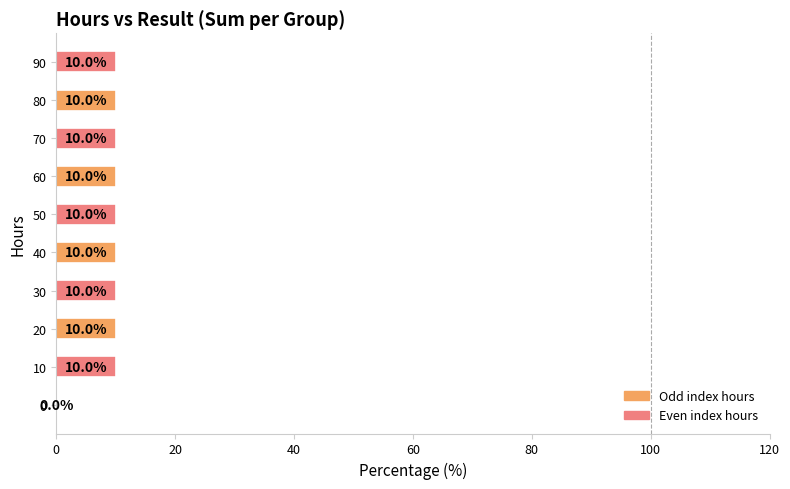

Count the values in the range 10 to 11.

9